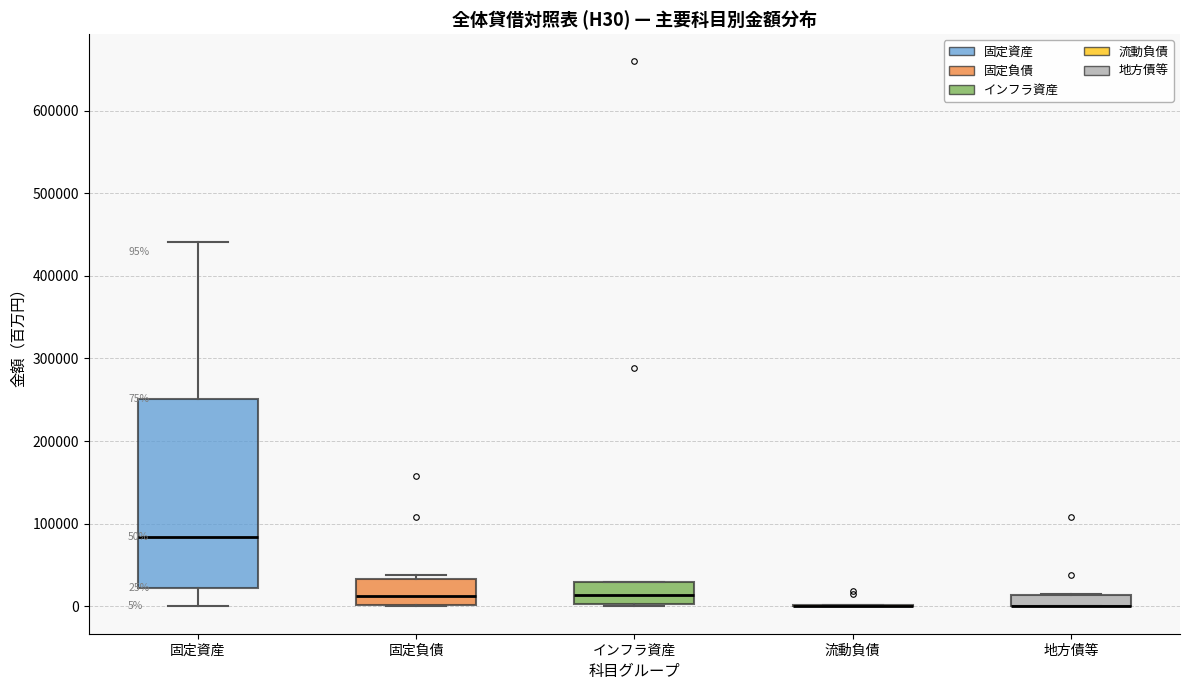

Comparing the boxes themselves (not the whiskers), which one is the tallest?

固定資産